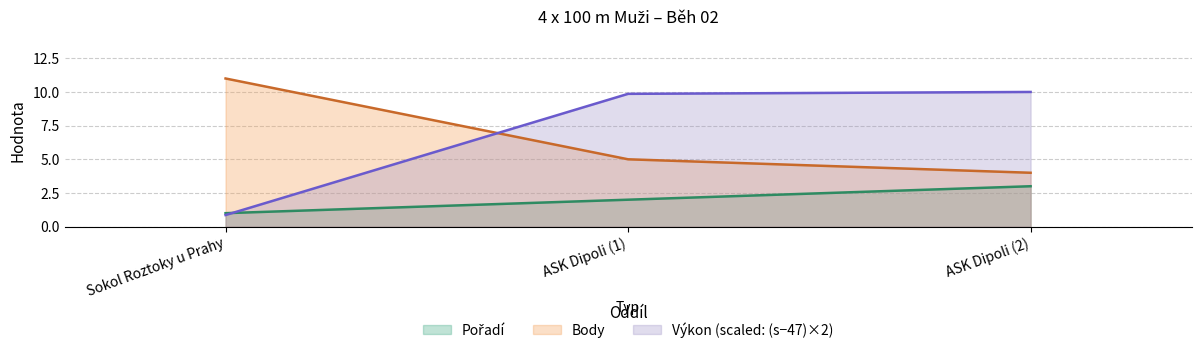

What is the difference between the second highest and minimum values in the Body series?

1.0